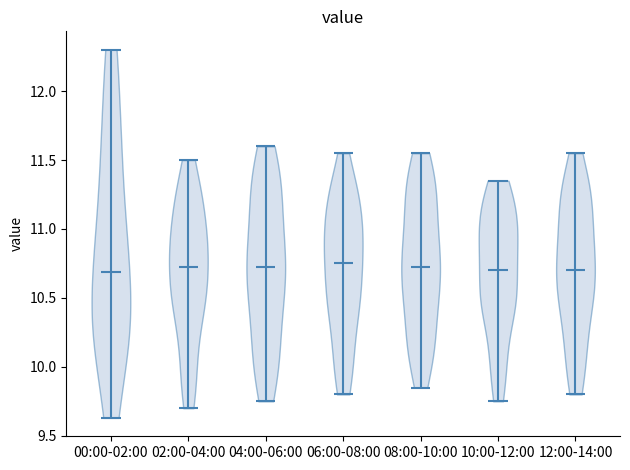

Reading left to right, read every violin against the y-axis: where its median line is, and the lowest and highest points it reaches. The values are not printed on the chart, so give them approximately, as read against the axis.

00:00-02:00: median line 10.70, lowest point 9.65, highest point 12.30
02:00-04:00: median line 10.75, lowest point 9.70, highest point 11.50
04:00-06:00: median line 10.75, lowest point 9.75, highest point 11.60
06:00-08:00: median line 10.75, lowest point 9.80, highest point 11.55
08:00-10:00: median line 10.75, lowest point 9.85, highest point 11.55
10:00-12:00: median line 10.70, lowest point 9.75, highest point 11.35
12:00-14:00: median line 10.70, lowest point 9.80, highest point 11.55